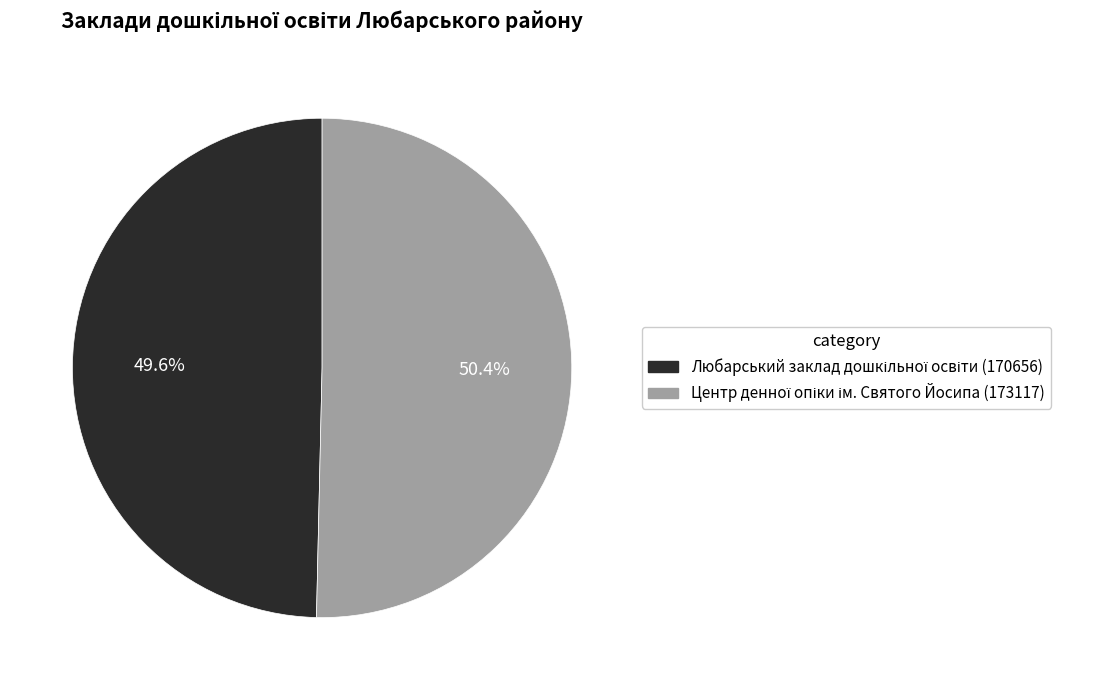

Is there any slice that represents more than half of the pie?

Yes